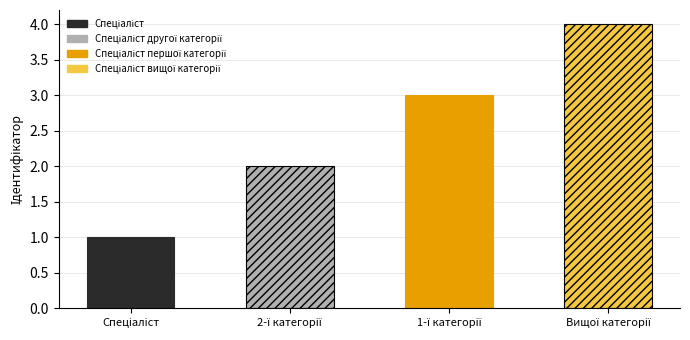

Which label corresponds to the largest value in the chart?

Спеціаліст вищої категорії